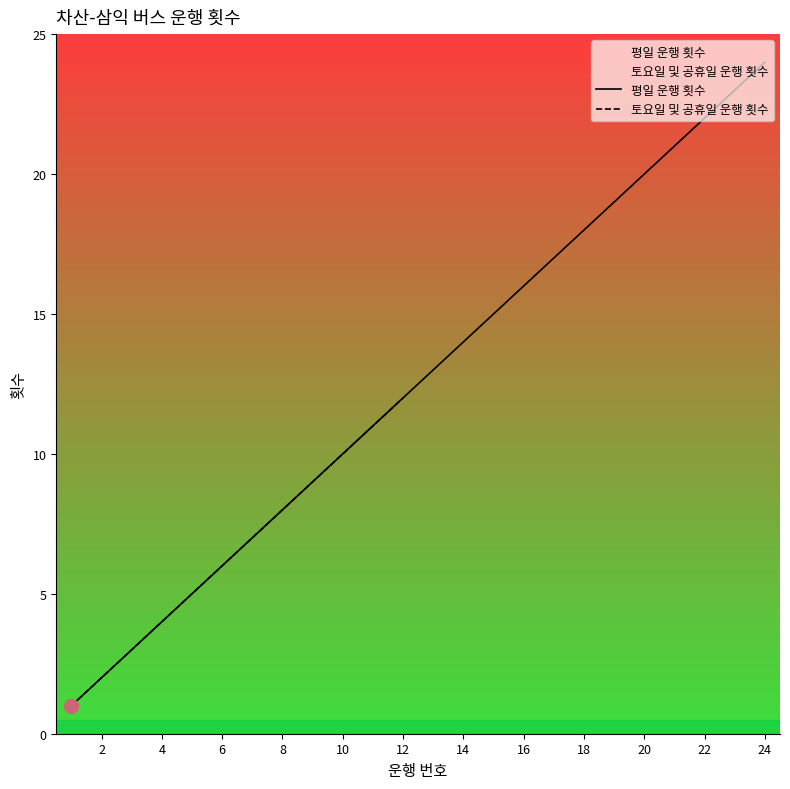

Reading left to right, list all the values displayed in this chart.

1=1	2=2	3=3	4=4	5=5	6=6	7=7	8=8	9=9	10=10	11=11	12=12	13=13	14=14	15=15	16=16	17=17	18=18	19=19	20=20	21=21	22=22	23=23	24=24